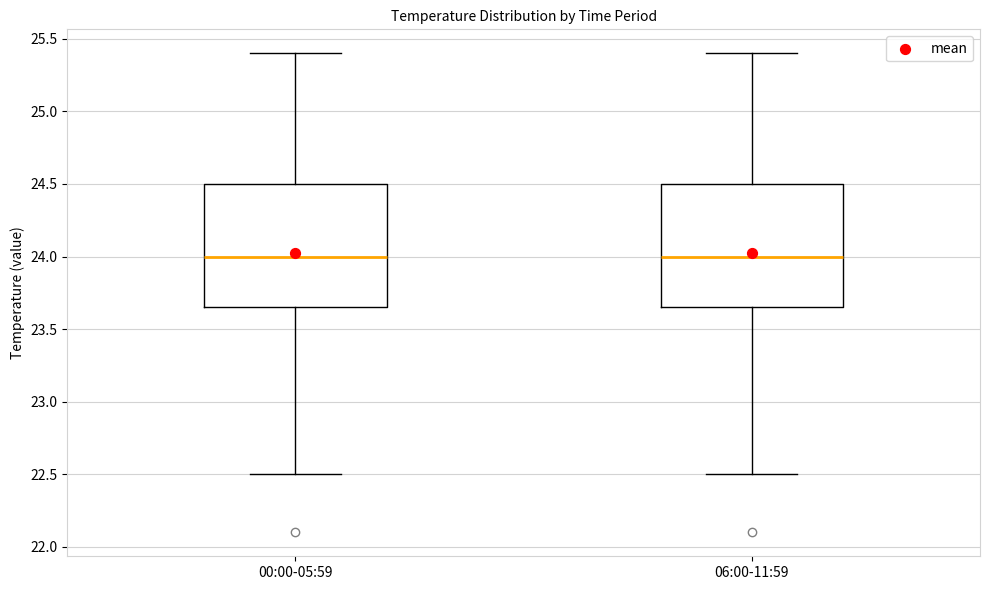

Reading left to right, read every box against the y-axis: the position of its median line, the range the box covers, and the ends of its whiskers. The values are not printed on the chart, so give them approximately, as read against the axis.

00:00-05:59: median 24.00, box 23.65 to 24.50, whiskers 22.50 to 25.40
06:00-11:59: median 24.00, box 23.65 to 24.50, whiskers 22.50 to 25.40